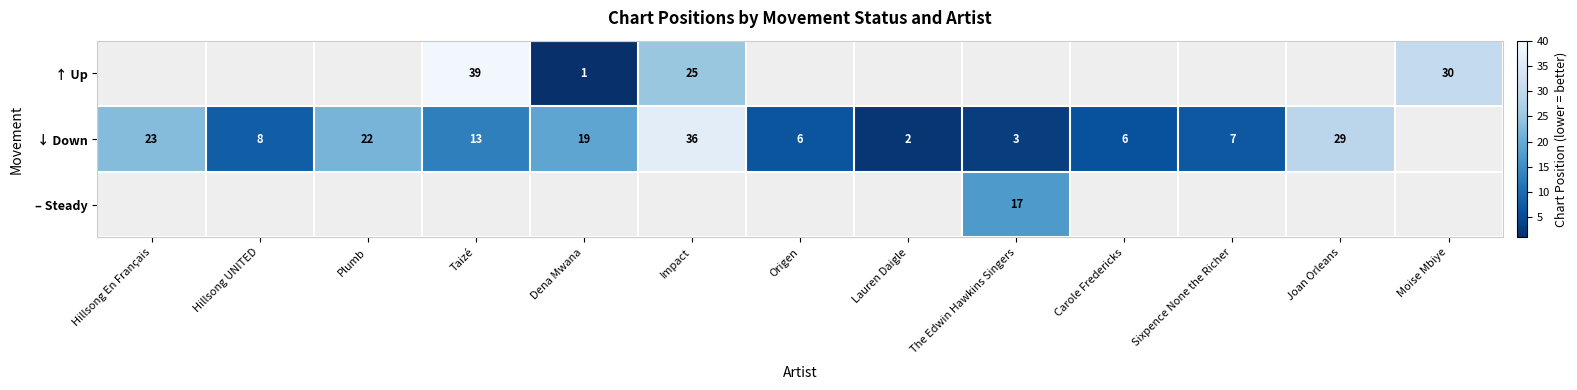

Is the value of ↑ Up at Dena Mwana greater than the value of ↓ Down at Joan Orleans?

No